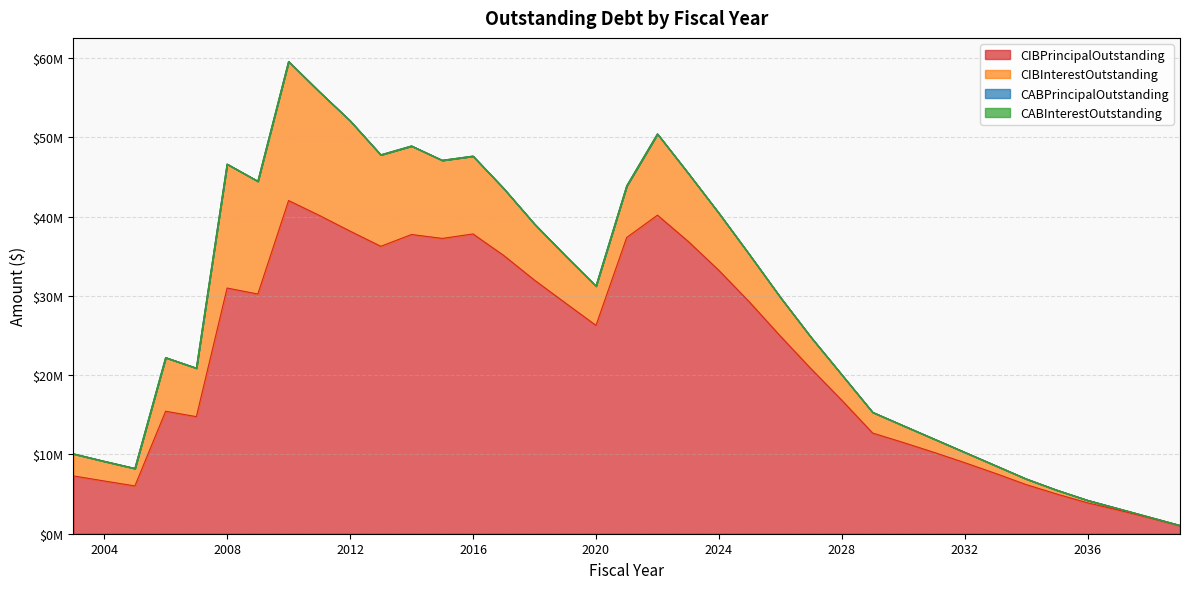

True or false: CABPrincipalOutstanding has more than 0 interior local peaks.

False